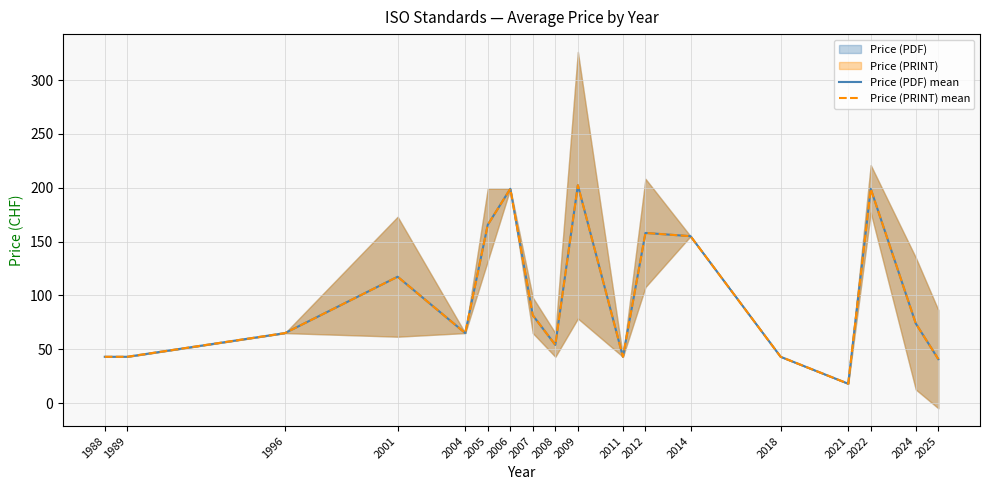

Which has a higher value, 2011 or 2014?

2014